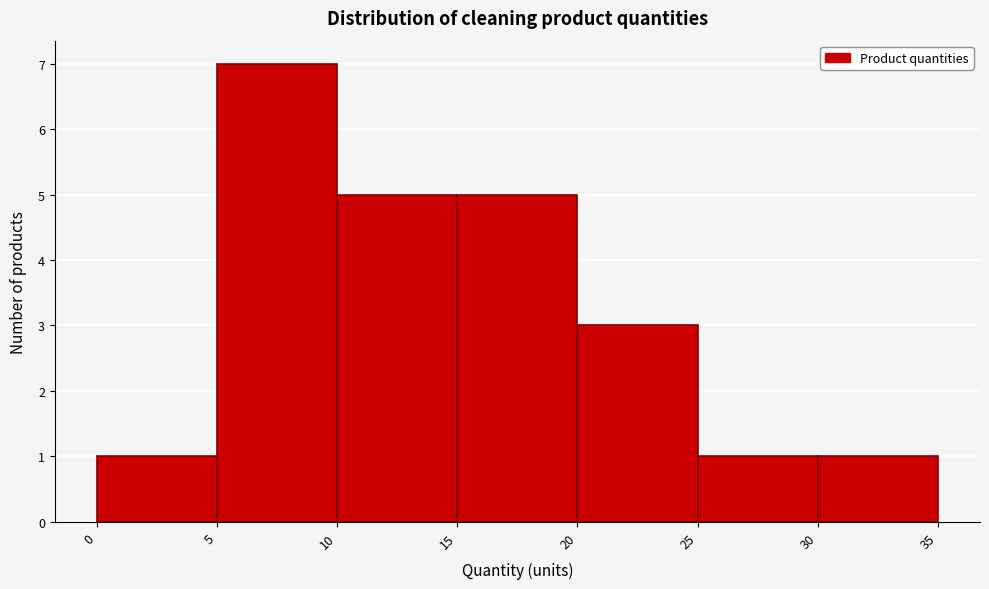

How tall is the bar that spans 10 to 15 on the x-axis? The values are not printed on the chart, so give them approximately, as read against the axis.

5